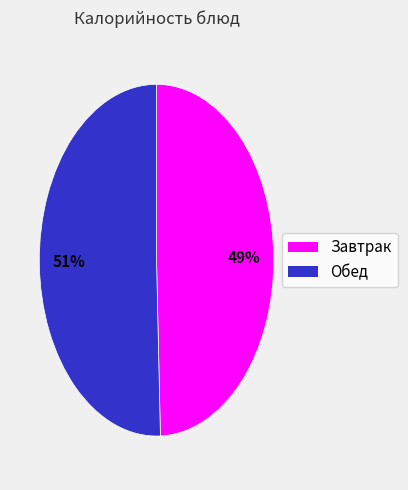

Count the number of slices in the pie.

2